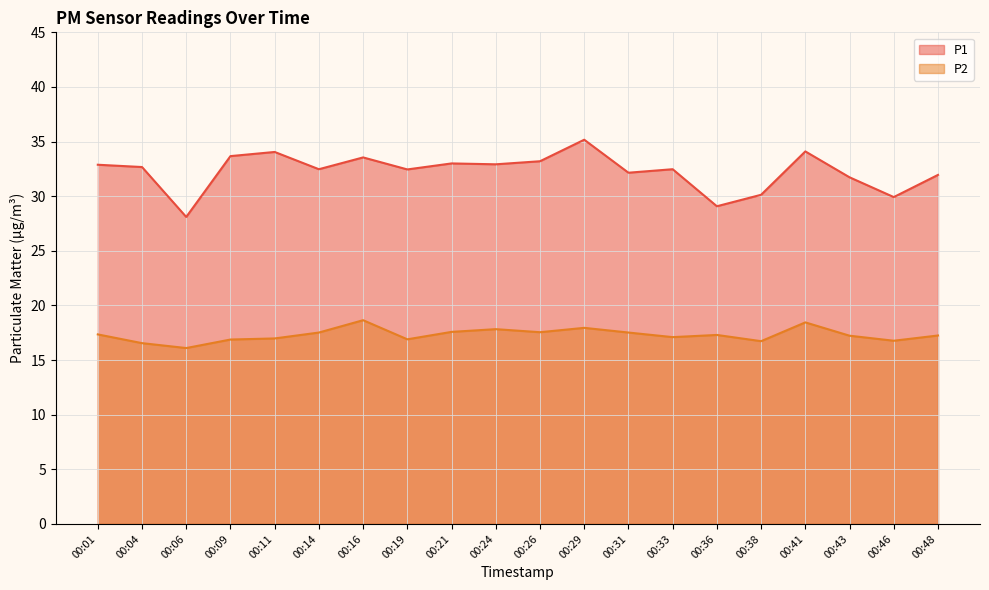

What is the difference between the second highest and second lowest values in the P2 series?

1.9